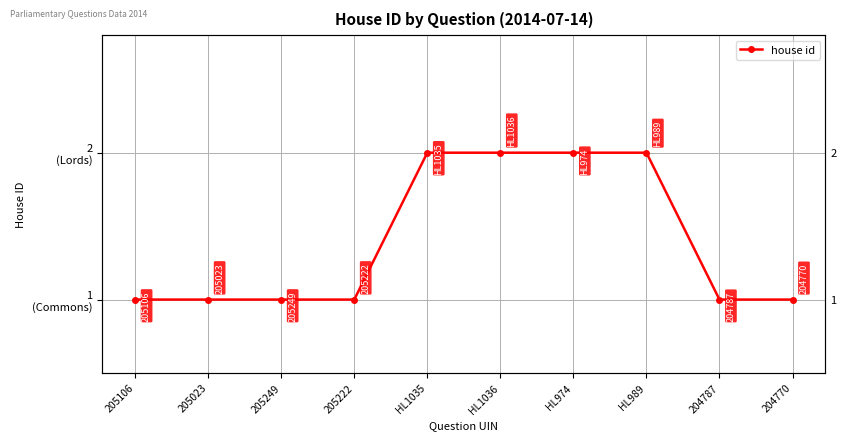

True or false: the data shows 1 at 205249.

True